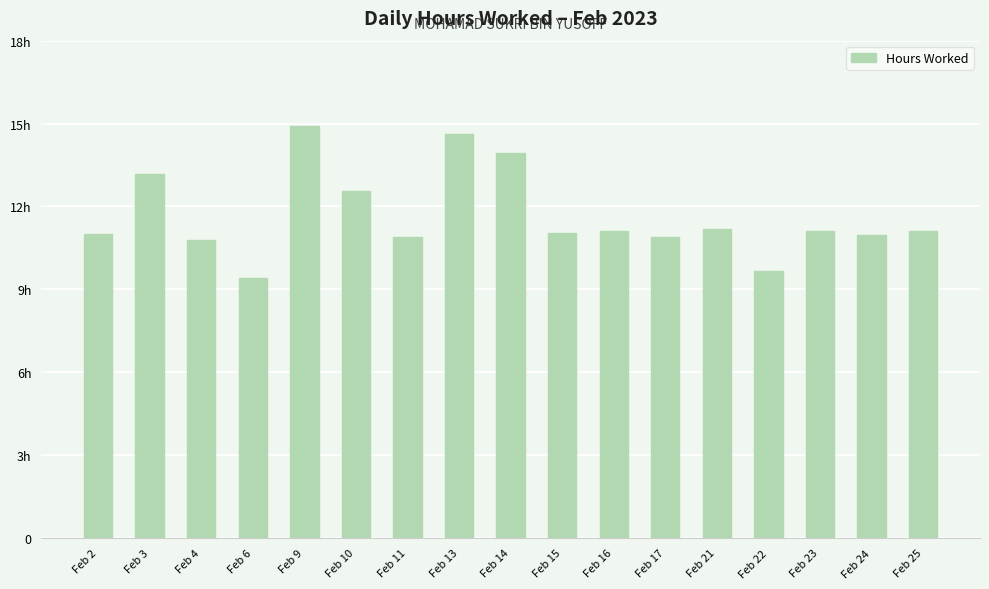

Reading left to right, transcribe all the data shown in this chart.

Feb 2=11.0	Feb 3=13.2	Feb 4=10.8	Feb 6=9.4	Feb 9=14.9	Feb 10=12.6	Feb 11=10.9	Feb 13=14.6	Feb 14=13.9	Feb 15=11.0	Feb 16=11.1	Feb 17=10.9	Feb 21=11.2	Feb 22=9.7	Feb 23=11.1	Feb 24=11.0	Feb 25=11.1